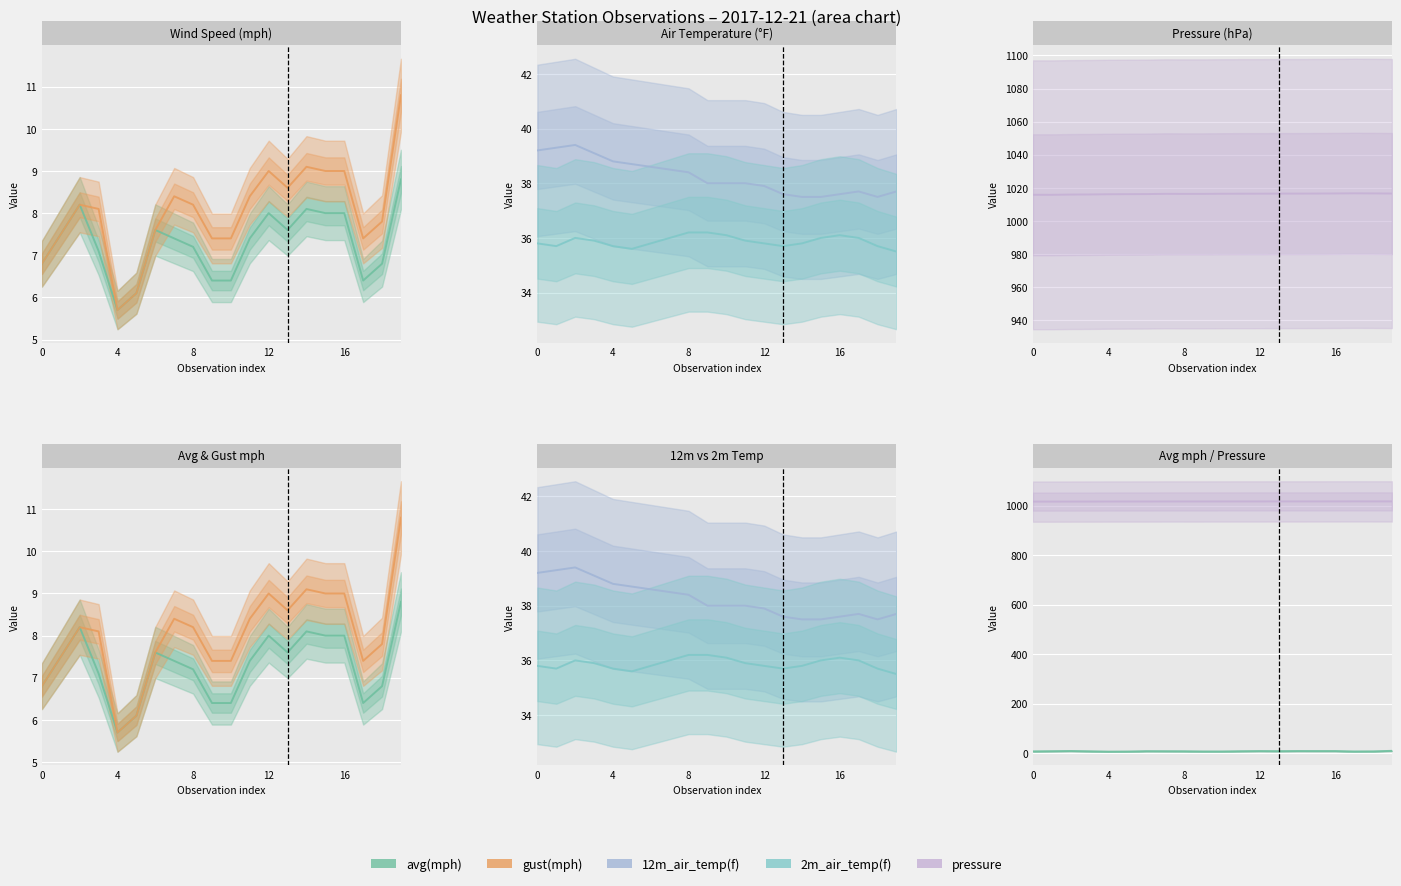

What are all the series names shown in the legend?

avg(mph), gust(mph), 12m_air_temp(f), 2m_air_temp(f), pressure